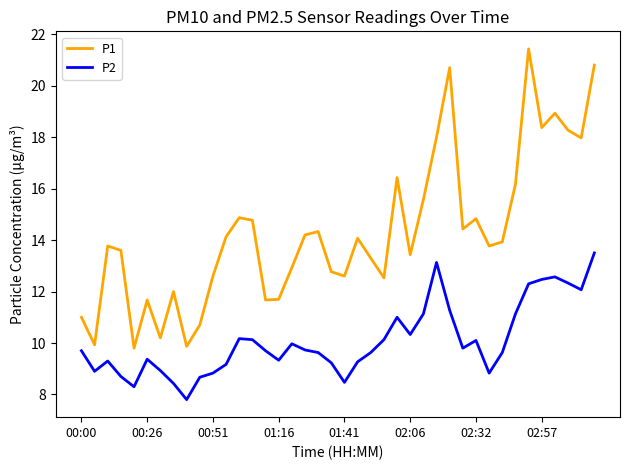

What is the difference between the maximum and second lowest values in the P1 series?

11.6